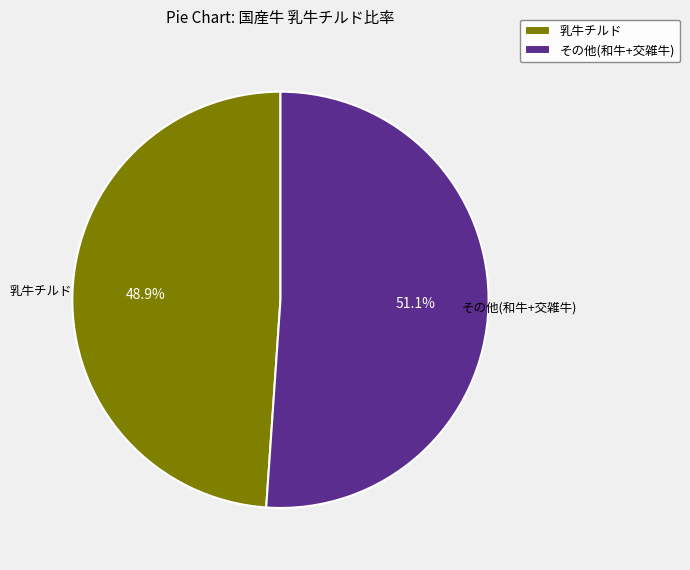

How many segments does this pie chart have?

2